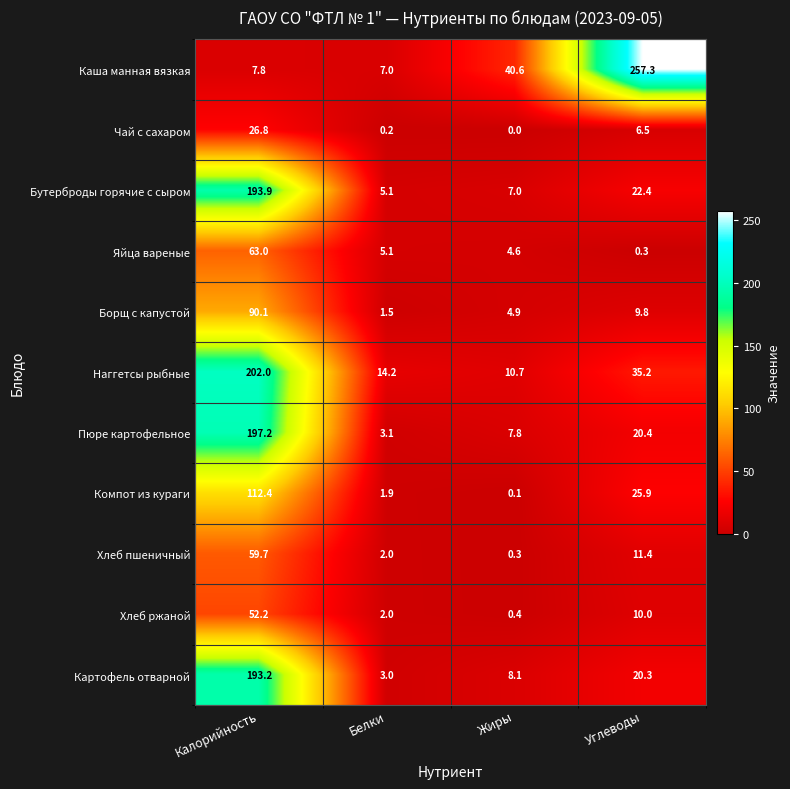

What is the spread (max minus min) of values at Углеводы?

257.0